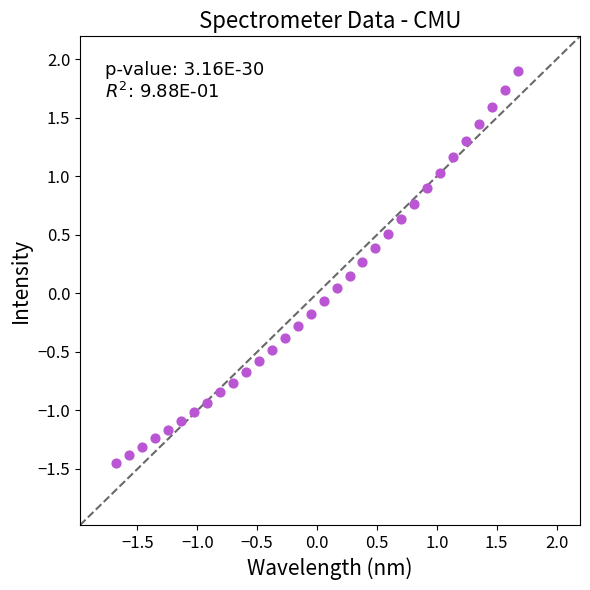

What is the range of X values (max minus min)?

3.4